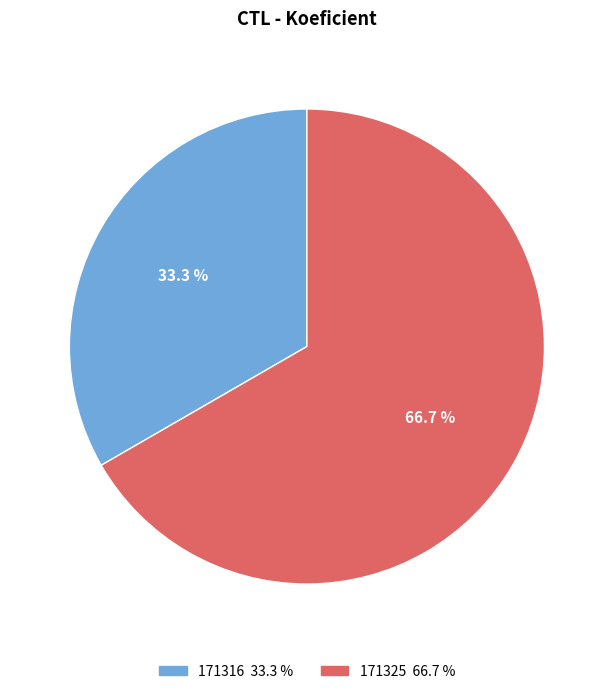

To the nearest percent, what is the average slice percentage?

50%